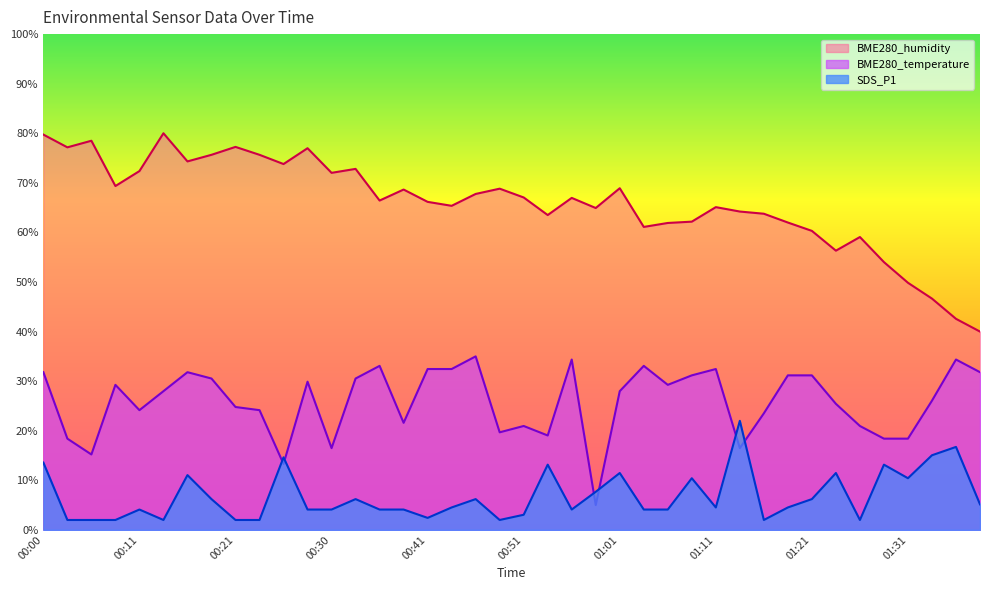

True or false: SDS_P1 has a value of 2.0 at 00:48.

True